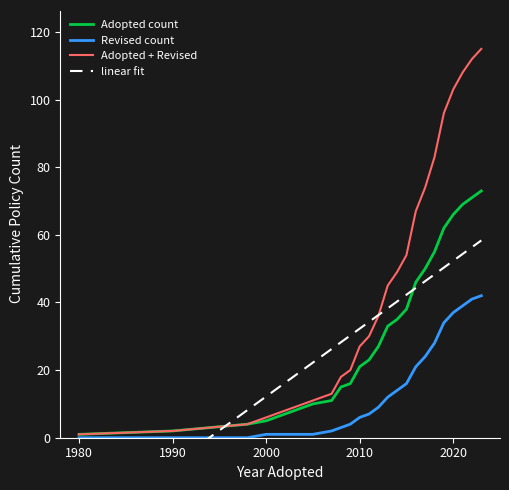

What is the highest value of the Revised count series?

42